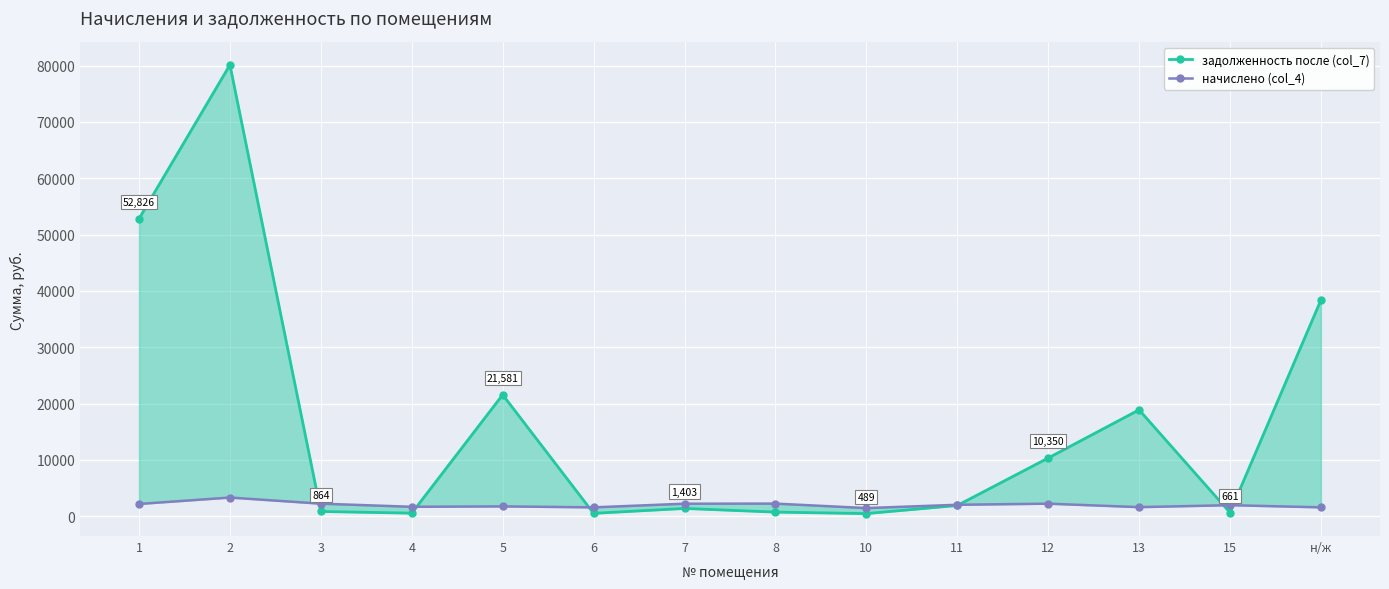

Which label corresponds to the smallest value in the chart?

10